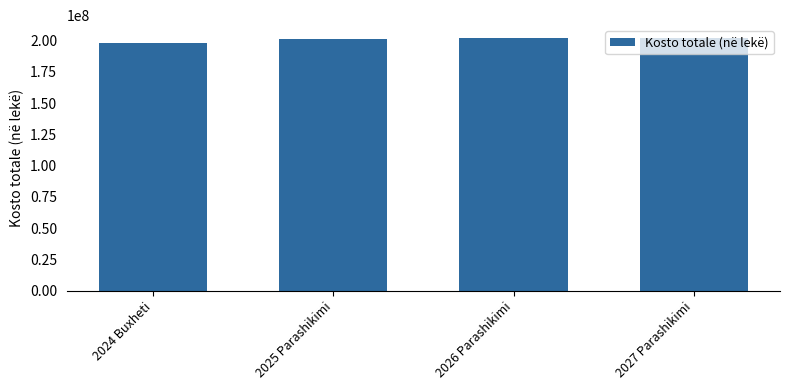

What is the greatest value displayed?

202168000